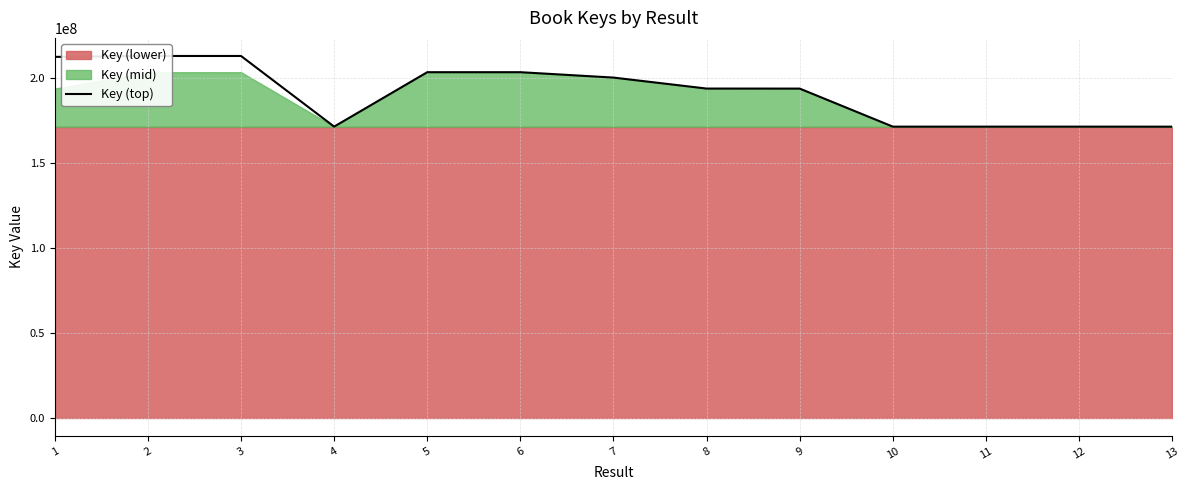

What is the difference between the values at 11 and 8?

22382193